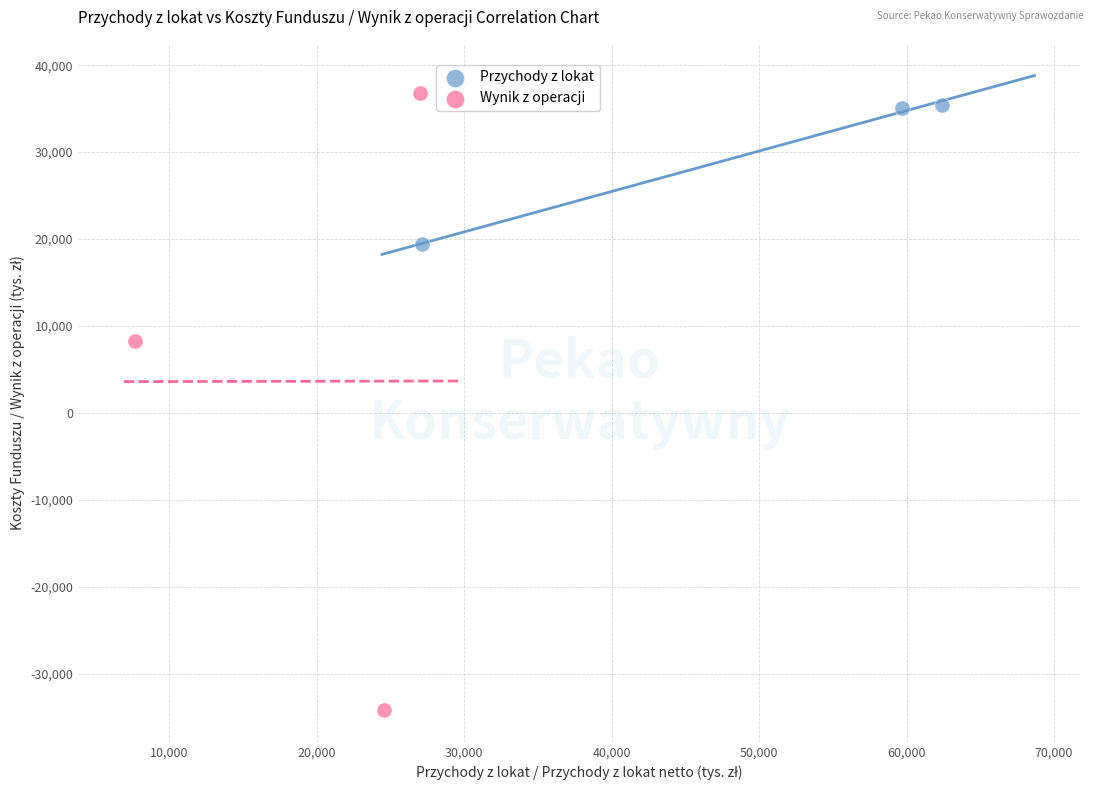

Which series reaches the minimum Y coordinate?

Wynik z operacji